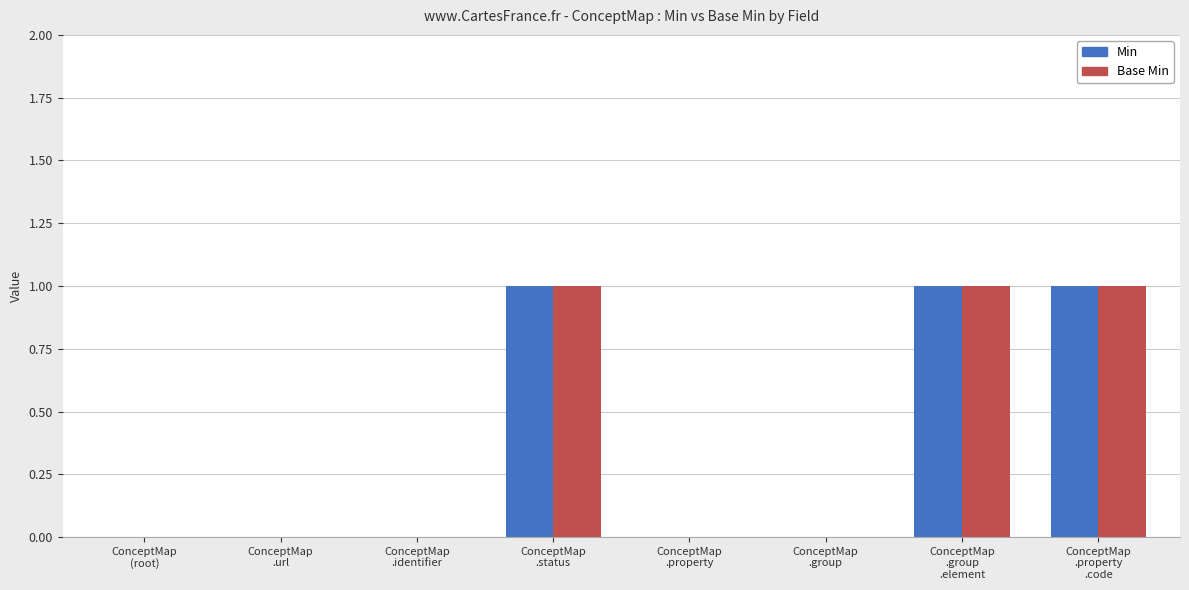

What is the sum of the Min values at ConceptMap
.group and ConceptMap
.status?

1